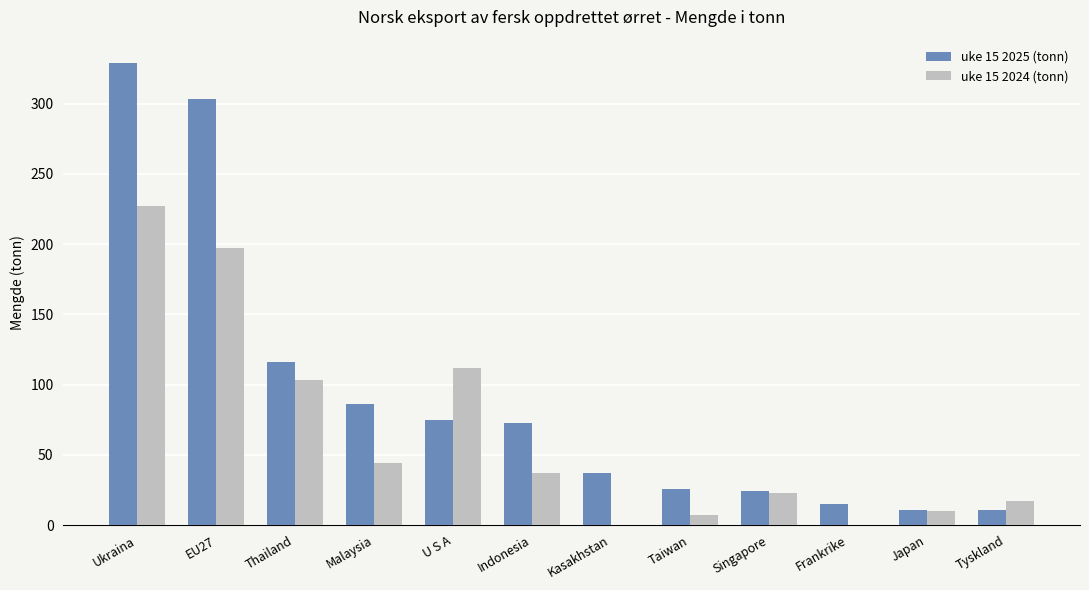

How many bars are there in each group?

2